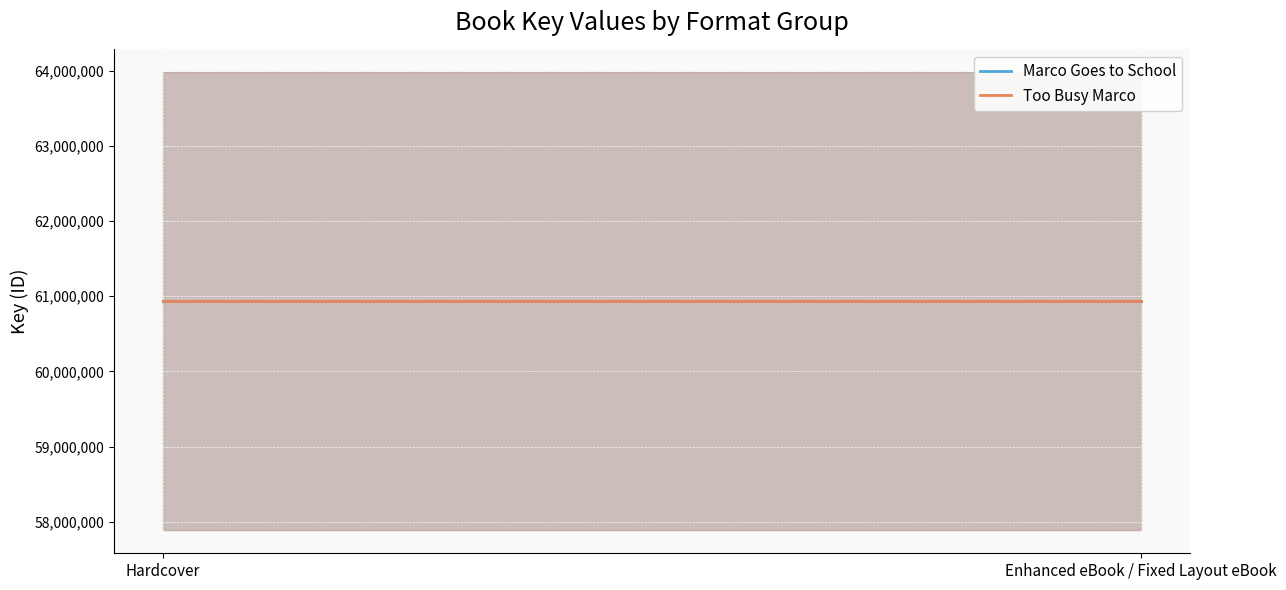

Reading left to right, transcribe all the data shown in this chart.

Marco Goes to School: Hardcover=60931725	Enhanced eBook / Fixed Layout eBook=60931725
Too Busy Marco: Hardcover=60931437	Enhanced eBook / Fixed Layout eBook=60931437